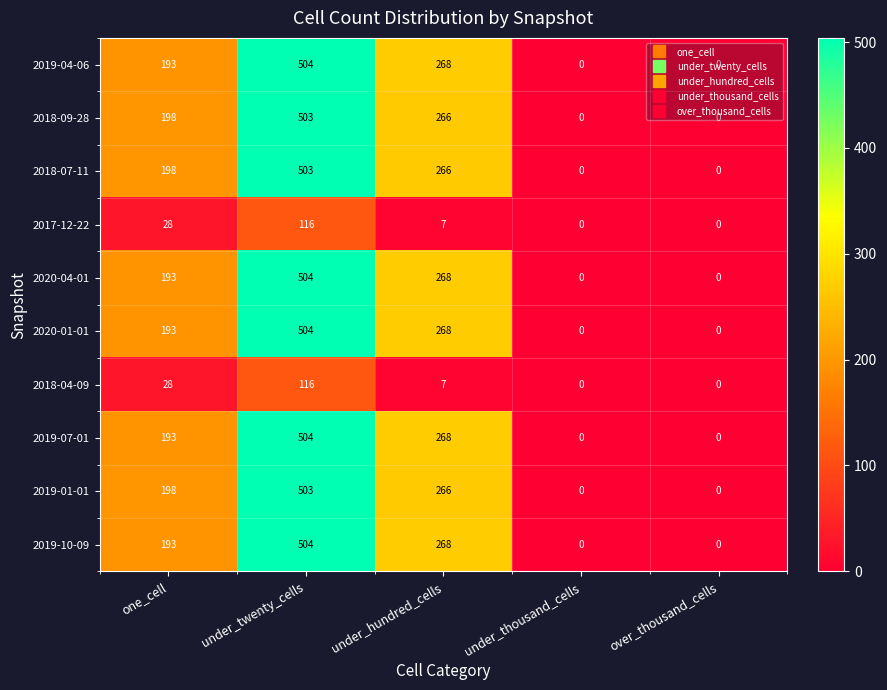

Which category has the highest value across all series?

under_twenty_cells